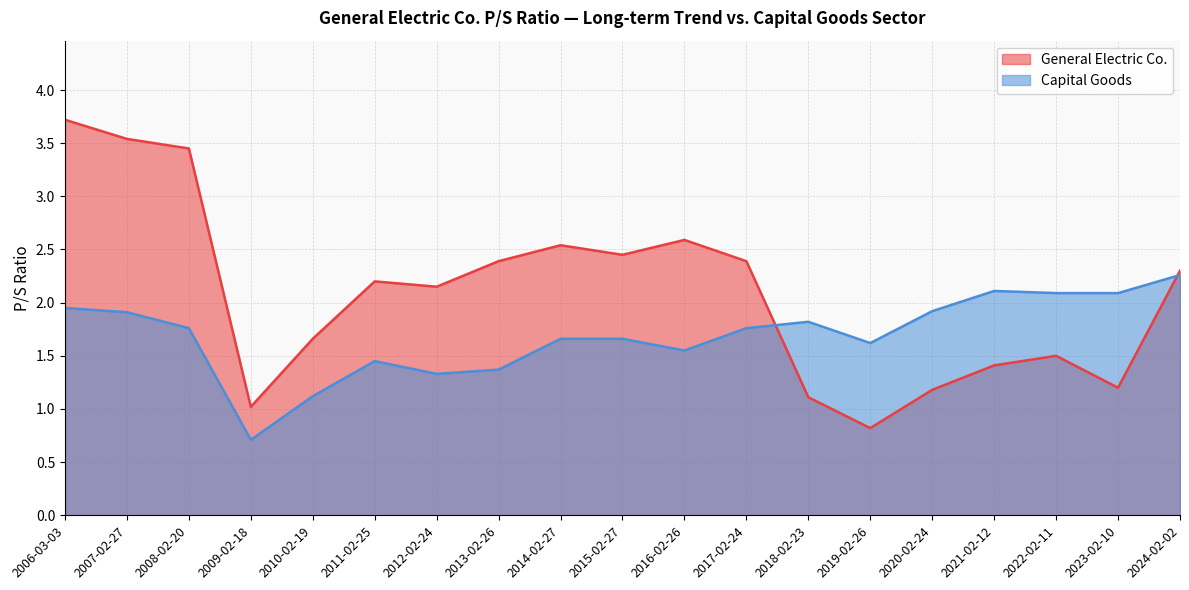

At which label does Capital Goods reach its peak?

2024-02-02